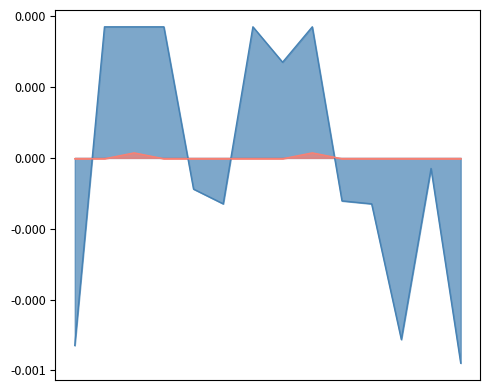

Does the chart display data point markers on the line(s)?

No